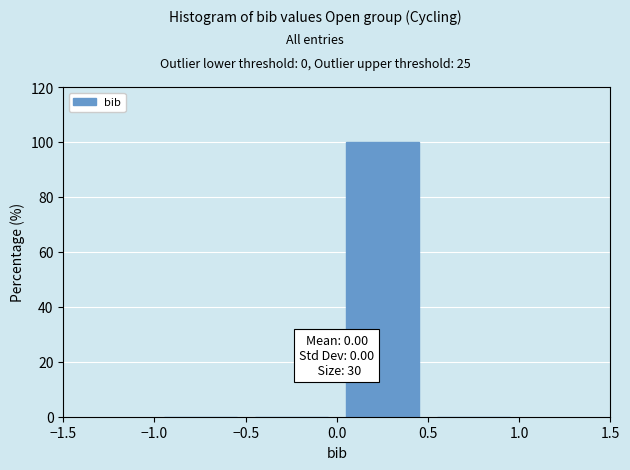

Which range on the x-axis has the tallest bar?

0.0 to 0.5